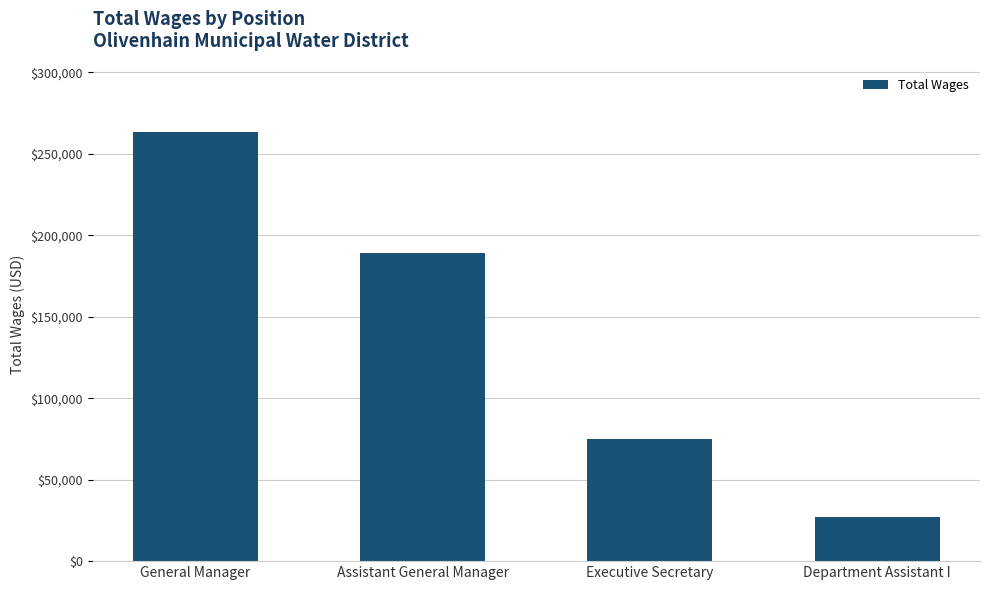

True or false: the data shows 27106 at Department Assistant I.

True